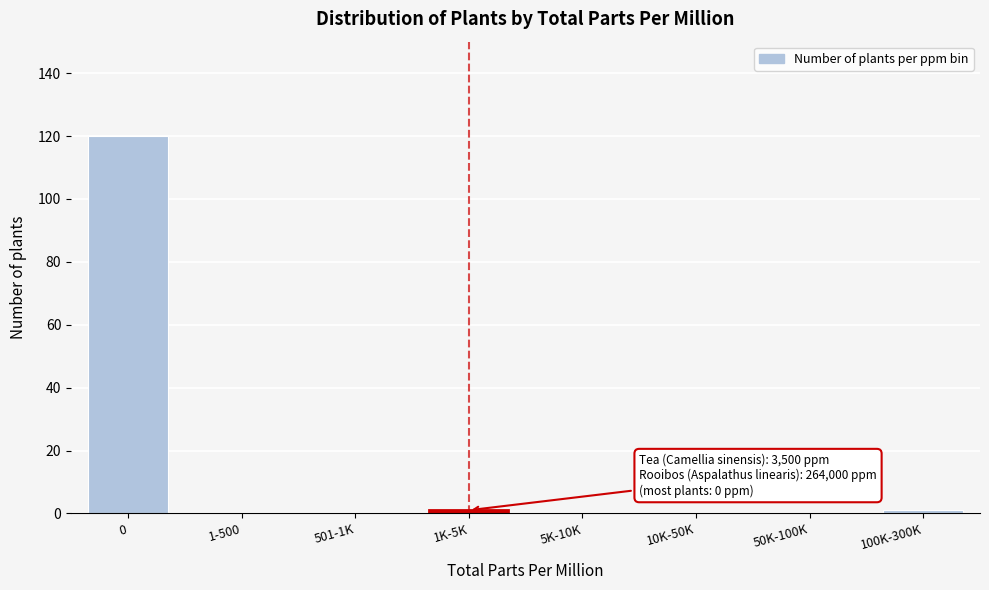

Reading right to left, transcribe all the data shown in this chart.

100K-300K=1	50K-100K=0	10K-50K=0	5K-10K=0	1K-5K=1	501-1K=0	1-500=0	0=120